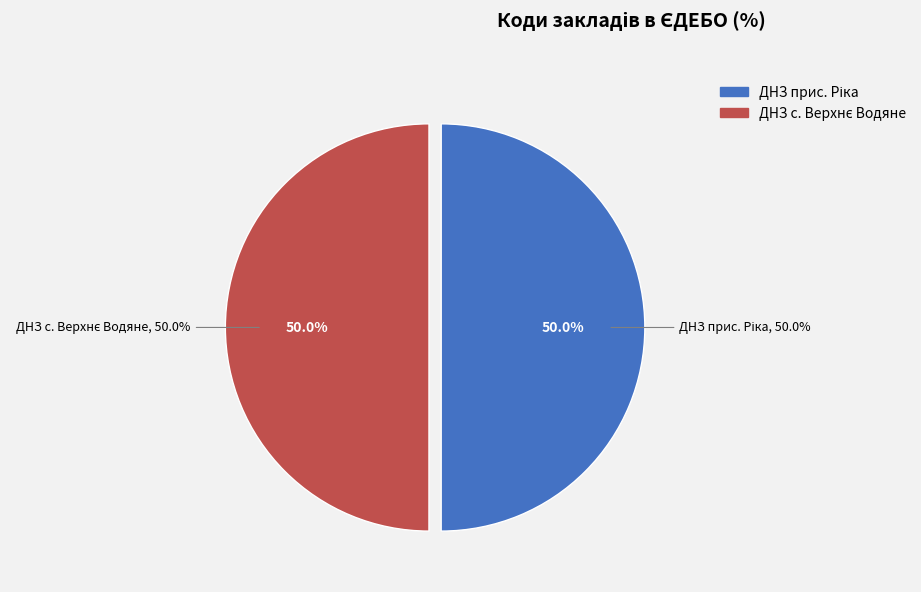

To the nearest percent, what is the combined percentage of ДНЗ с. Верхнє Водяне and ДНЗ прис. Ріка?

100%